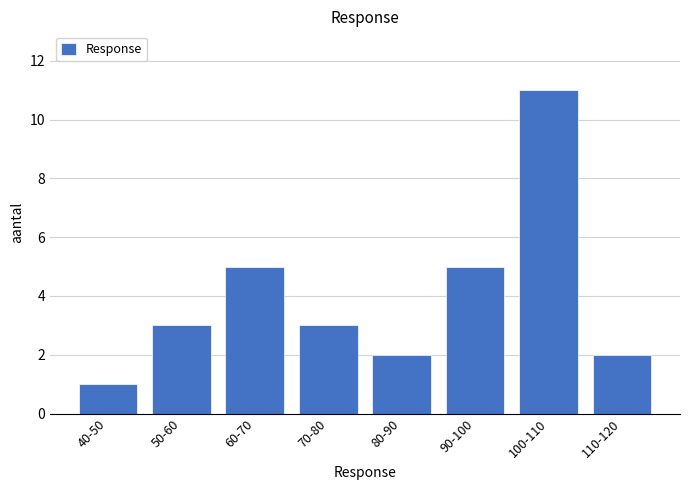

Reading left to right, extract all data points from this chart.

40-50=1	50-60=3	60-70=5	70-80=3	80-90=2	90-100=5	100-110=11	110-120=2